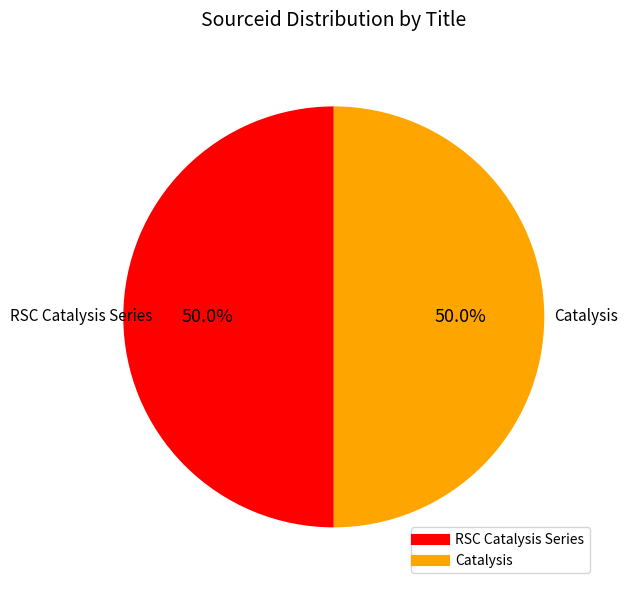

What is the ratio of the value at RSC Catalysis Series to the value at Catalysis?

1.0